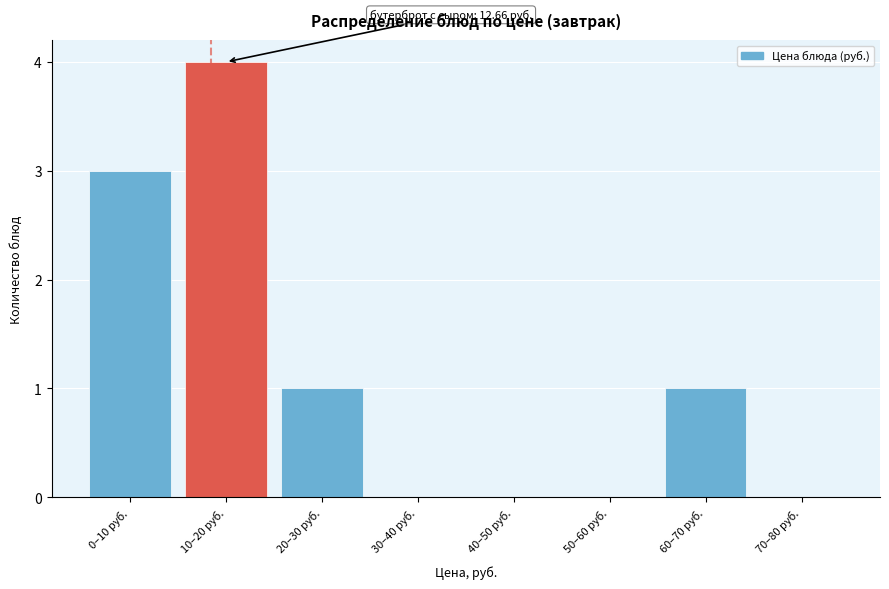

Reading left to right, what are all the values shown in this chart?

0–10 руб.=3	10–20 руб.=4	20–30 руб.=1	30–40 руб.=0	40–50 руб.=0	50–60 руб.=0	60–70 руб.=1	70–80 руб.=0